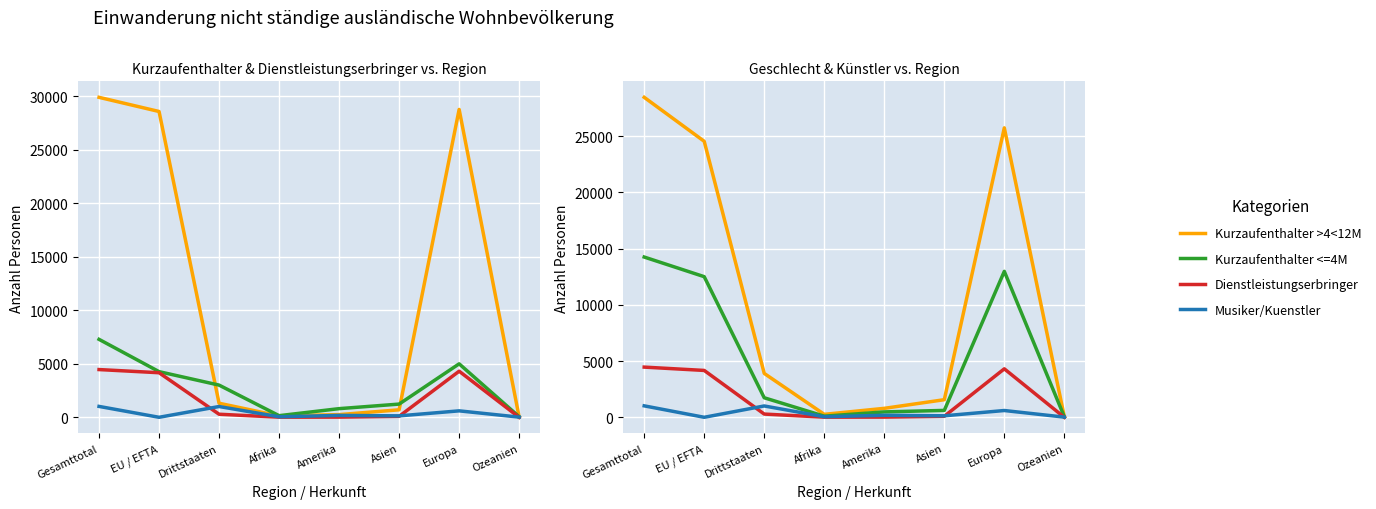

At Asien, list the series in order from largest to smallest.

Maenner, Total (Kurzaufenthalter <=4M), Total (Kurzaufenthalter >4<12M), Frauen, Total (Musiker/Kuenstler), Total (Dienstleistungserbringer)